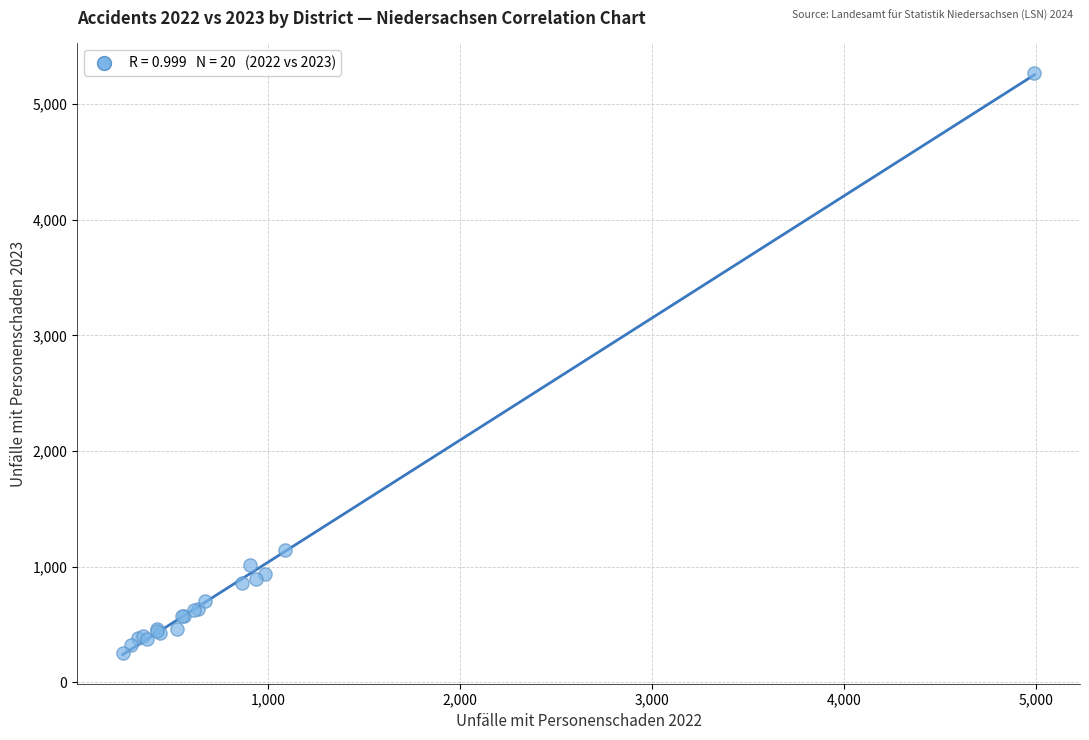

What Y value in the scatter plot is closest to 2762?

1141